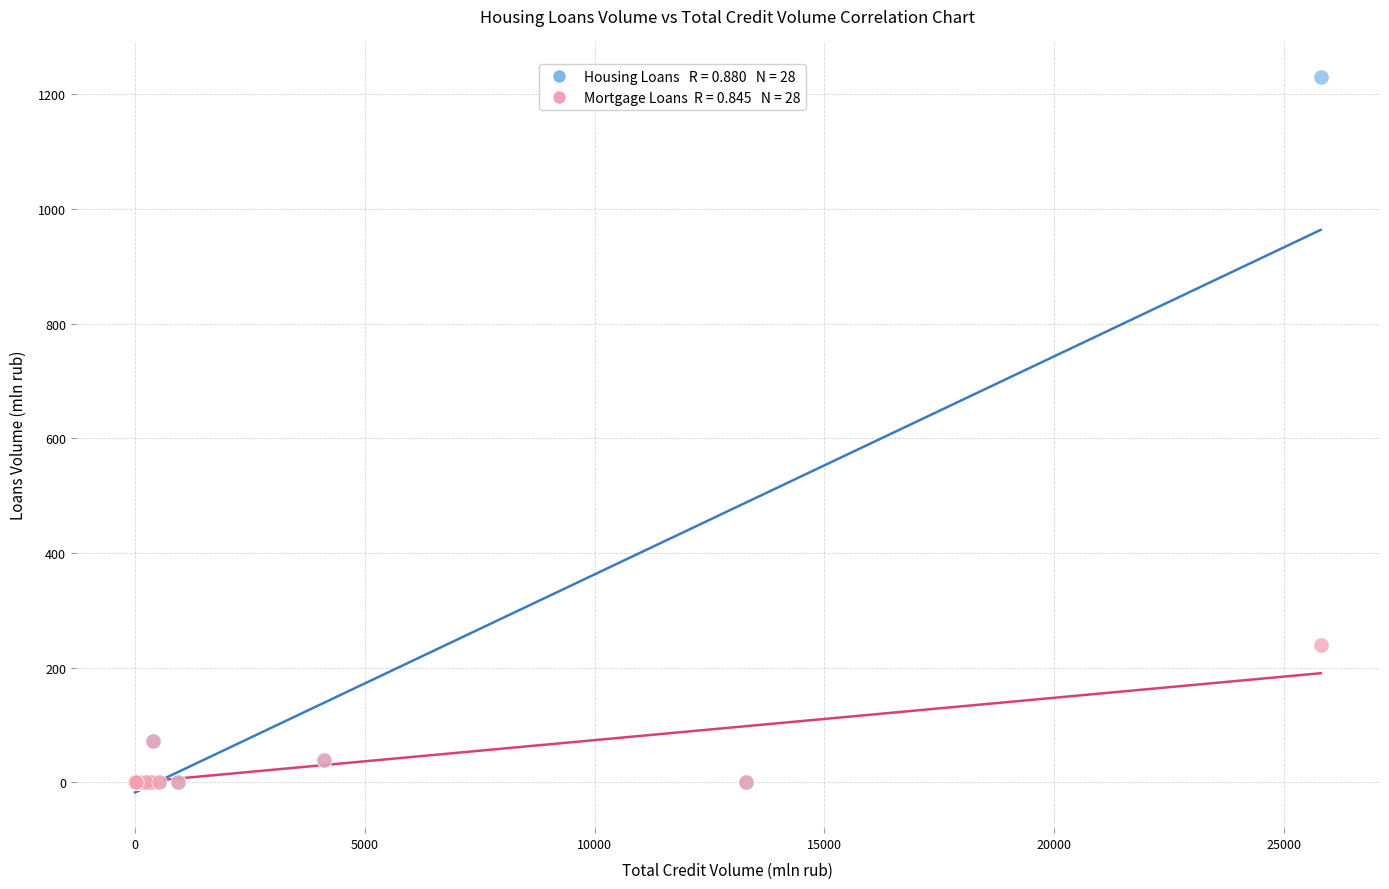

Across all series, what Y value is closest to 615?

239